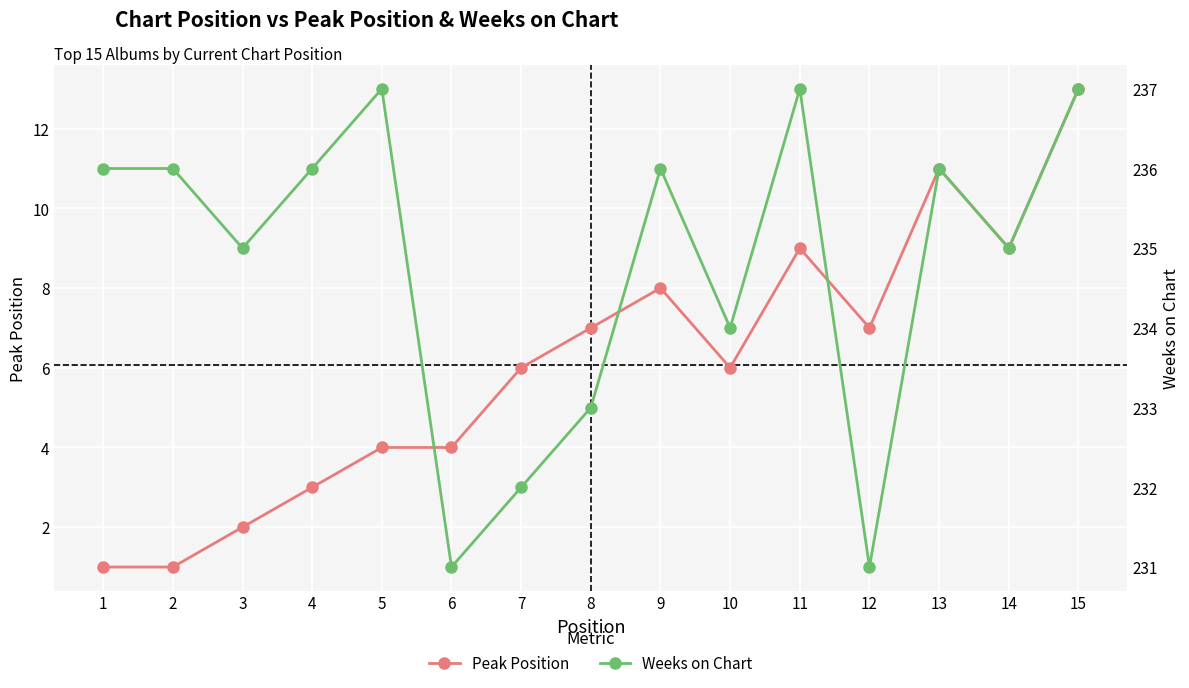

How many data points in Weeks on Chart are above 236?

3